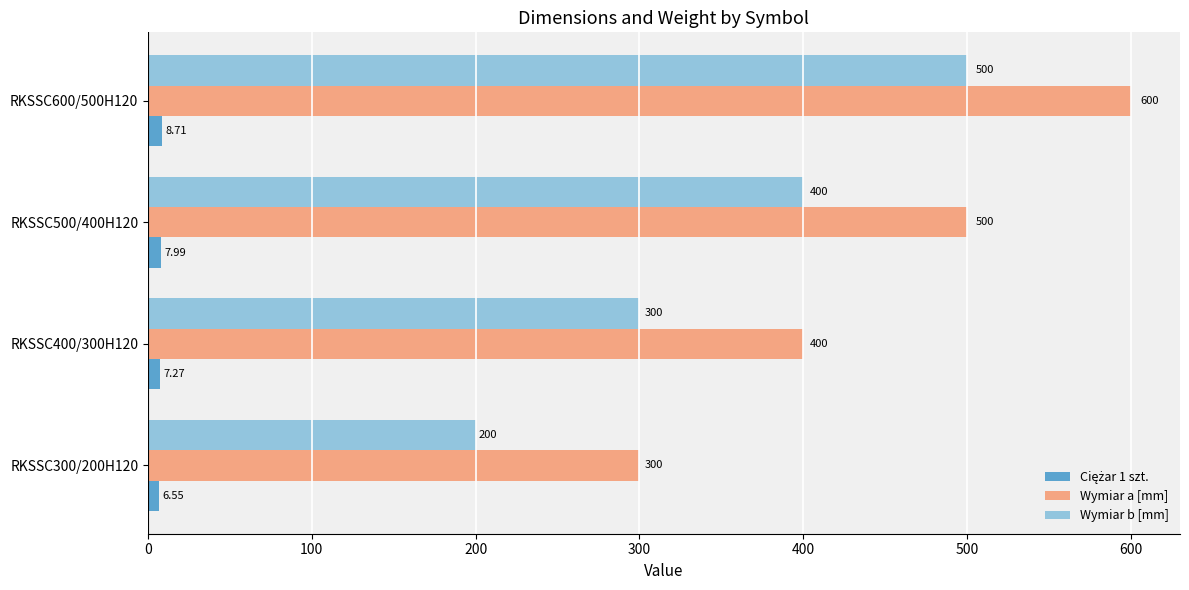

How many distinct data groups are displayed?

3